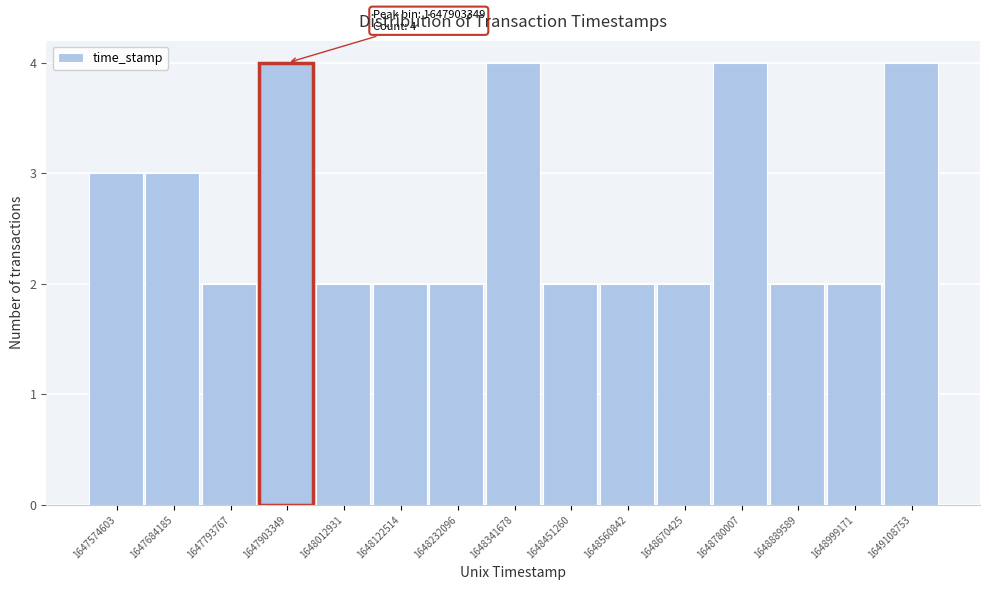

Reading left to right, transcribe all the data shown in this chart.

3	3	2	4	2	2	2	4	2	2	2	4	2	2	4